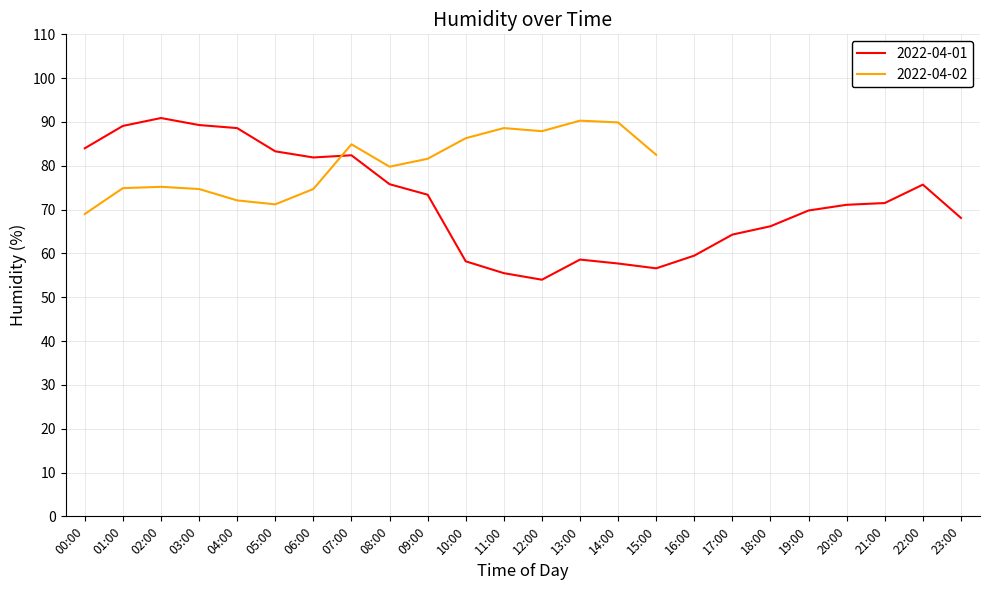

Rank the categories by value from highest to lowest.

02:00, 03:00, 01:00, 04:00, 00:00, 05:00, 07:00, 06:00, 08:00, 22:00, 09:00, 21:00, 20:00, 19:00, 23:00, 18:00, 17:00, 16:00, 13:00, 10:00, 14:00, 15:00, 11:00, 12:00